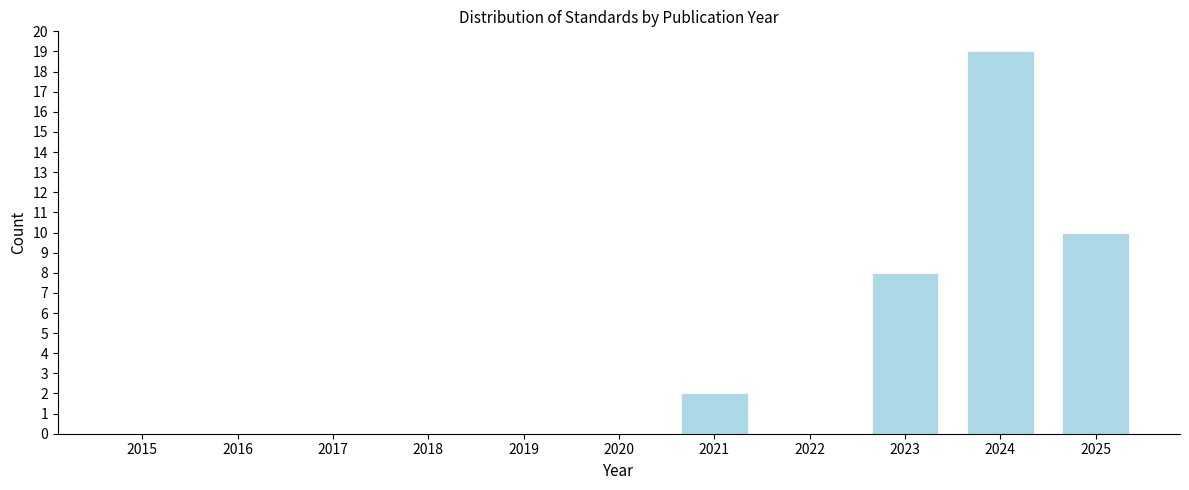

Reading right to left, transcribe all the data shown in this chart.

2025=10	2024=19	2023=8	2022=0	2021=2	2020=0	2019=0	2018=0	2017=0	2016=0	2015=0